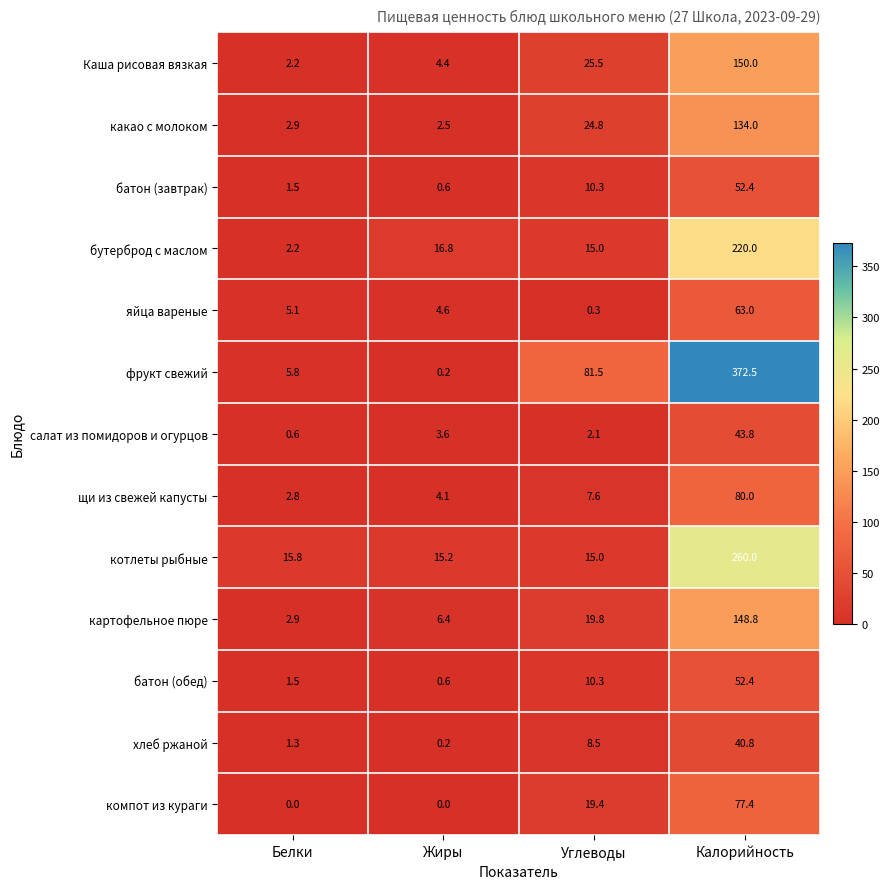

The value of компот из кураги at Углеводы is 34.0. True or false?

False